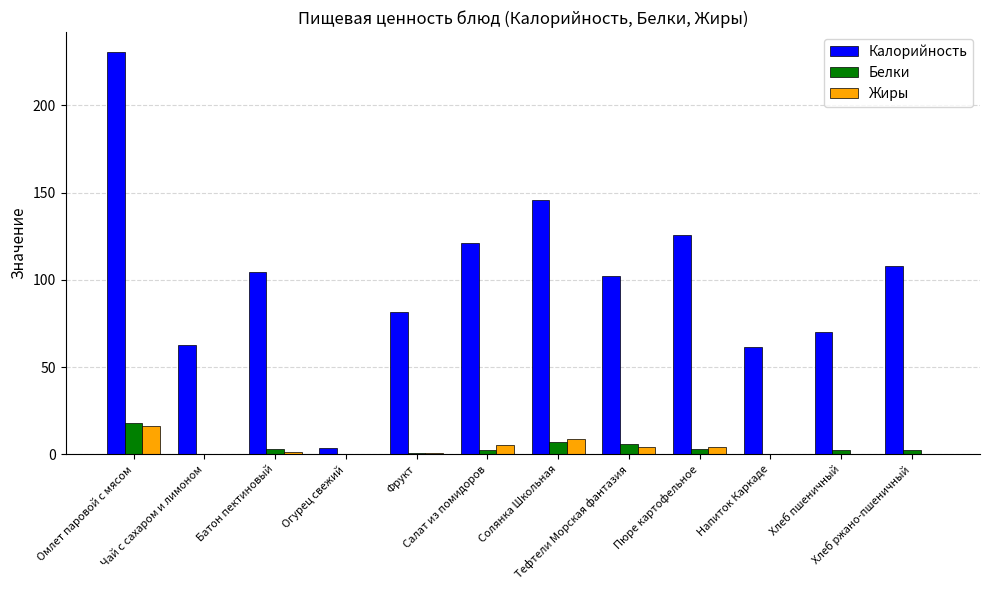

How many data points does each series have?

12